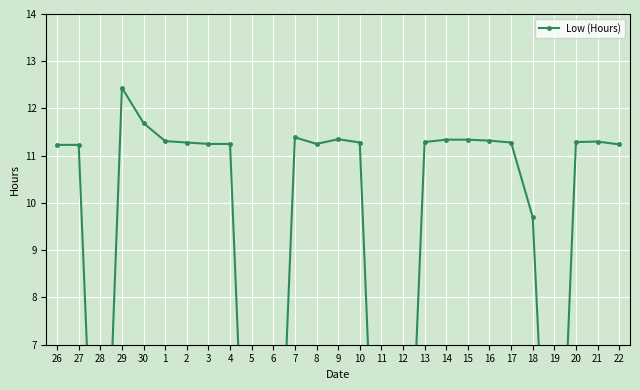

What value does the data have at 10?

11.3